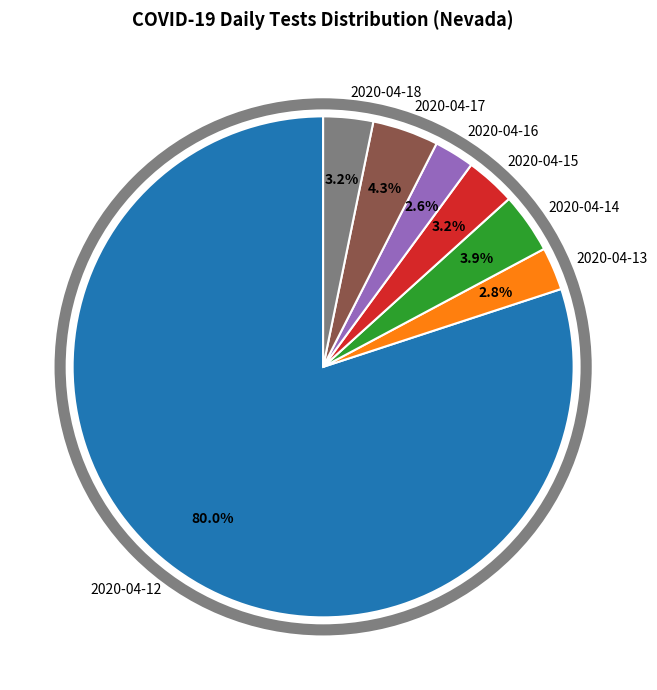

Between 2020-04-18 and 2020-04-17, which is larger?

2020-04-17